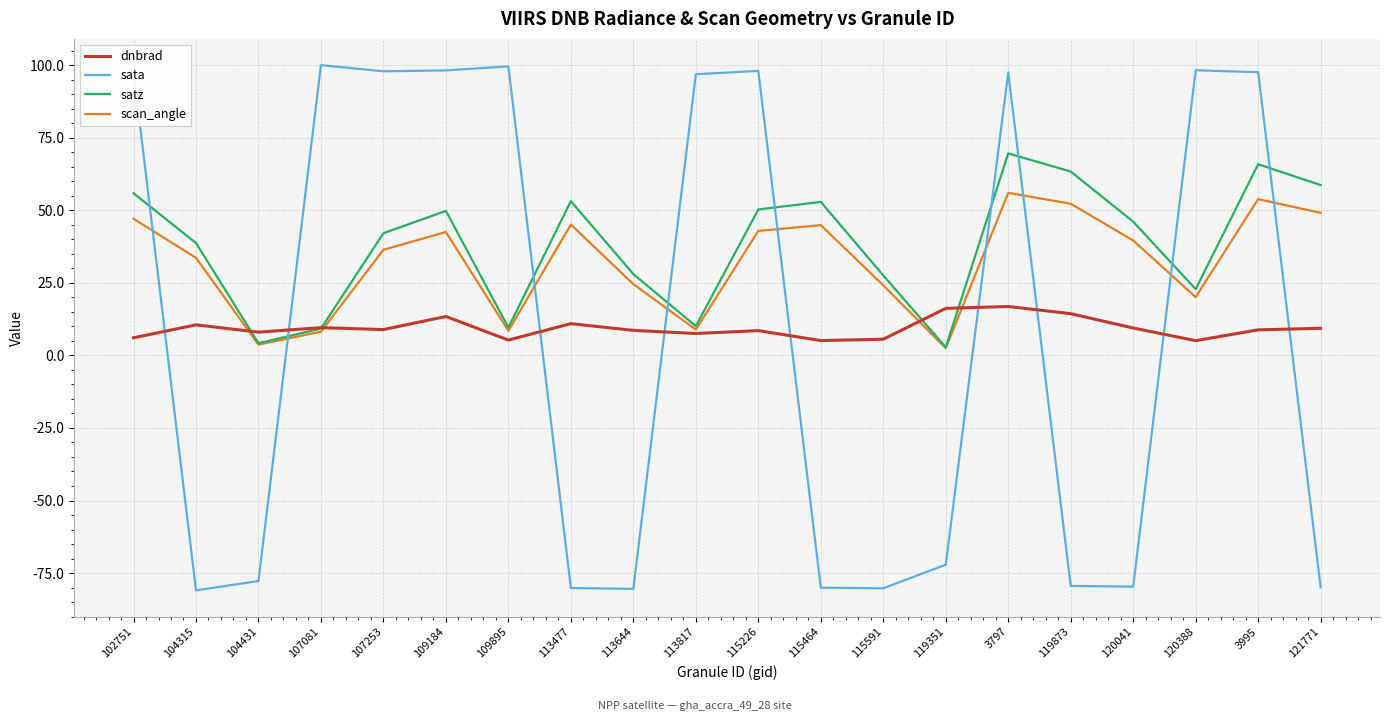

At 115226, list the series in order from largest to smallest.

sata, satz, scan_angle, dnbrad